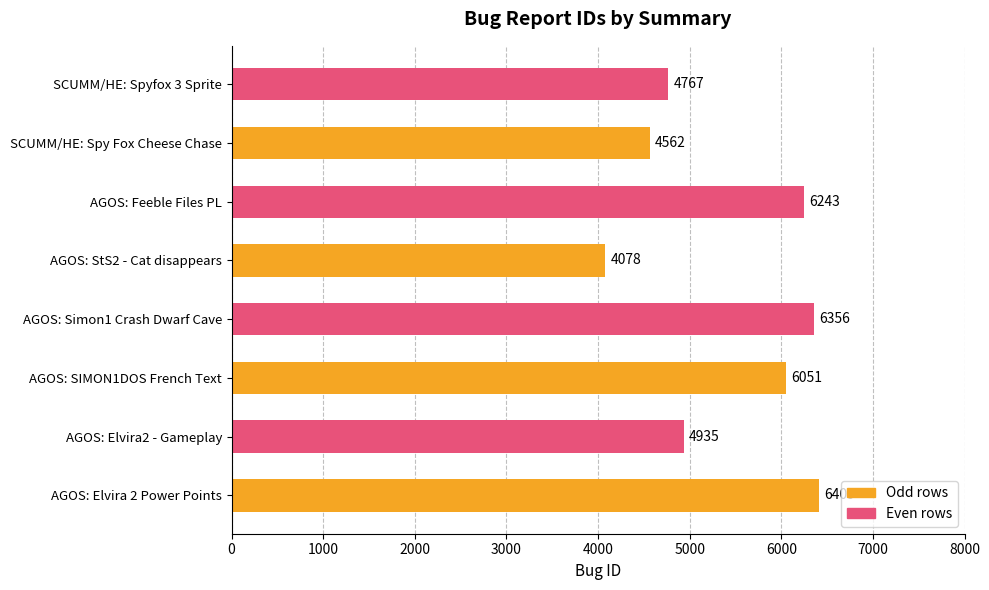

List the labels in order of value, smallest first.

AGOS: StS2 - Cat disappears, SCUMM/HE: Spy Fox Cheese Chase, SCUMM/HE: Spyfox 3 Sprite, AGOS: Elvira2 - Gameplay, AGOS: SIMON1DOS French Text, AGOS: Feeble Files PL, AGOS: Simon1 Crash Dwarf Cave, AGOS: Elvira 2 Power Points